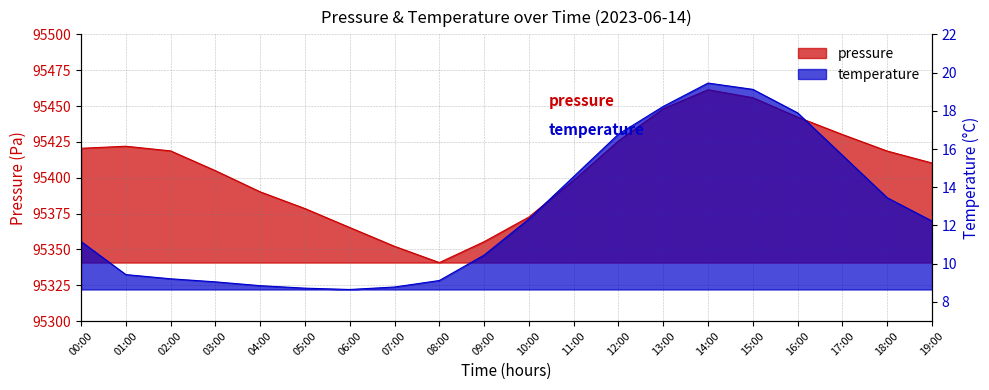

At which category is the sum across all series the highest?

14:00